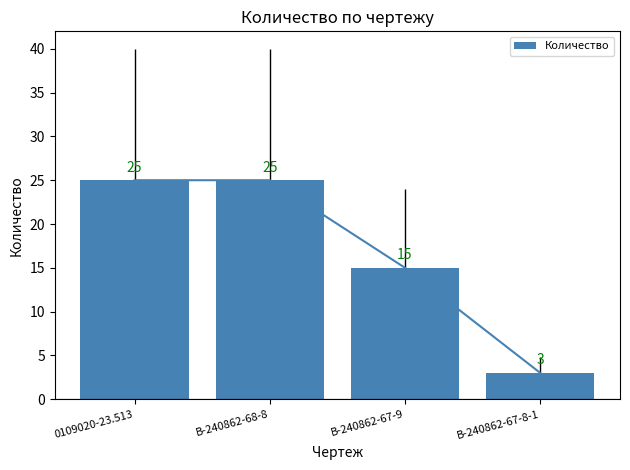

Are the bars grouped side by side (vs. stacked)?

No